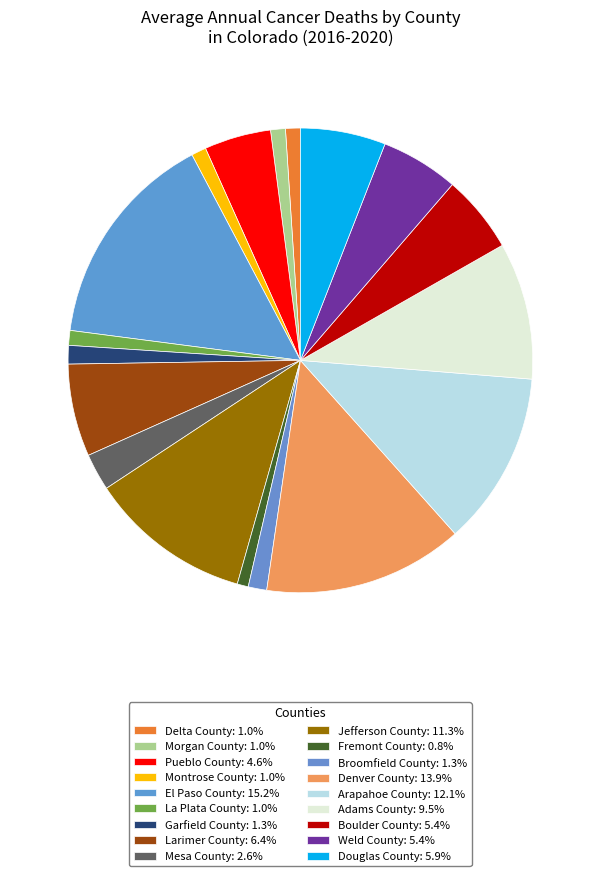

Which category has the smallest portion of the pie?

Fremont County